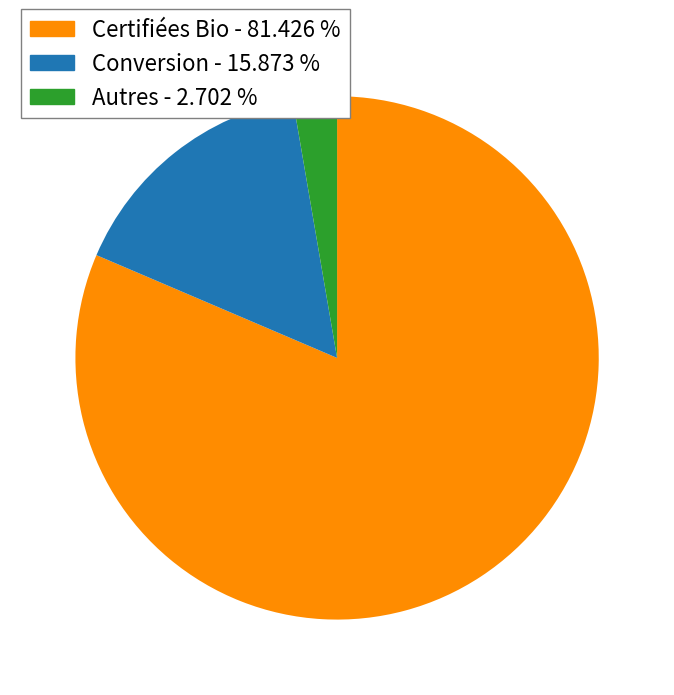

Is there any slice that represents more than half of the pie?

Yes